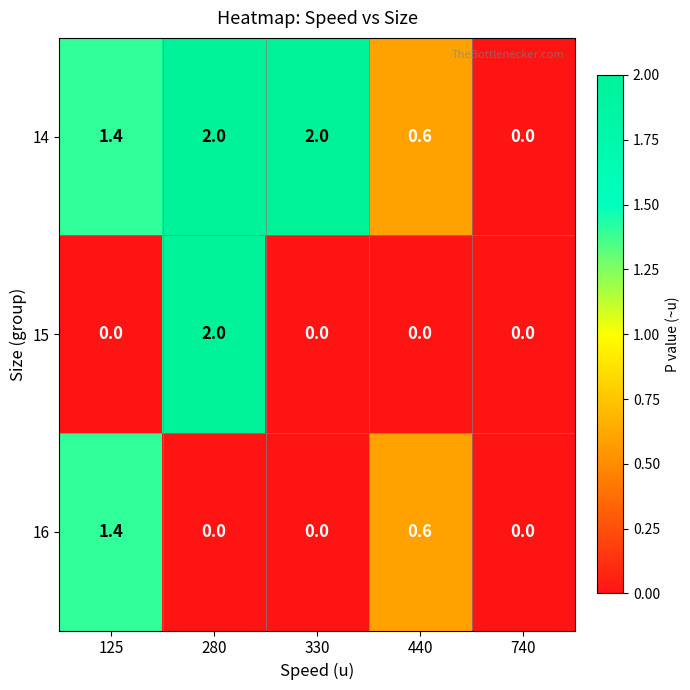

How many 14 values are between 0 and 2?

5